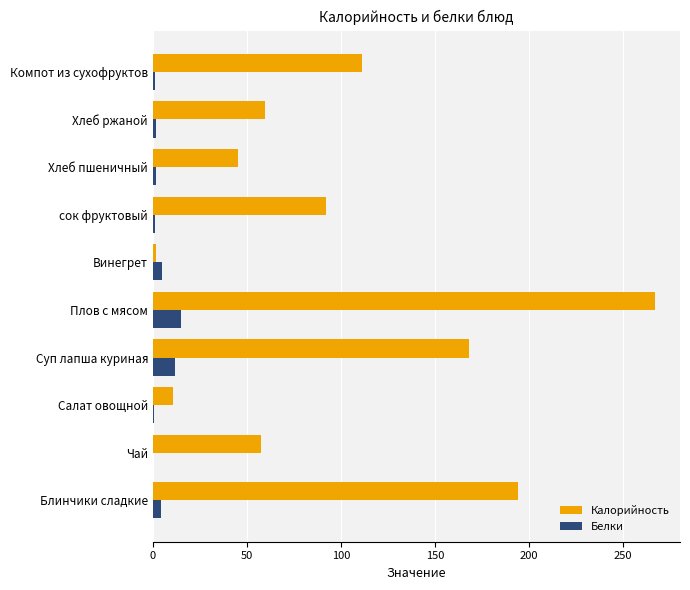

Which series has the largest range (max minus min)?

Калорийность